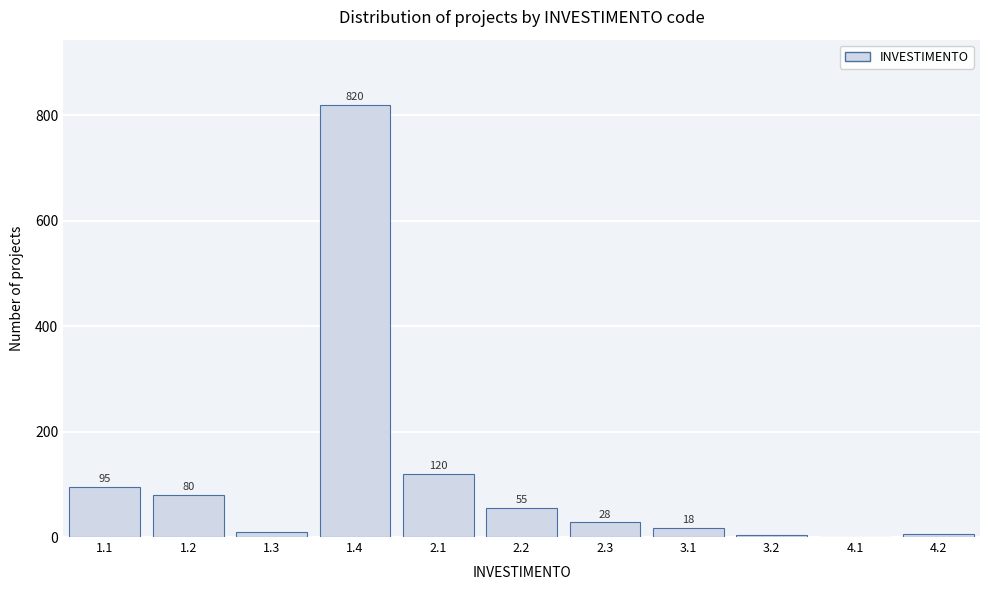

Reading left to right, extract all data points from this chart.

1.1=95	1.2=80	1.3=9	1.4=820	2.1=120	2.2=55	2.3=28	3.1=18	3.2=3	4.1=1	4.2=5